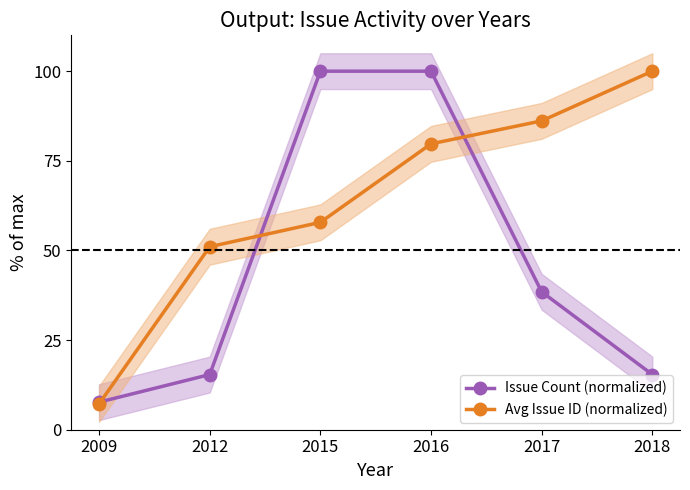

The value of Issue Count (normalized) at 2017 is 54.2. True or false?

False